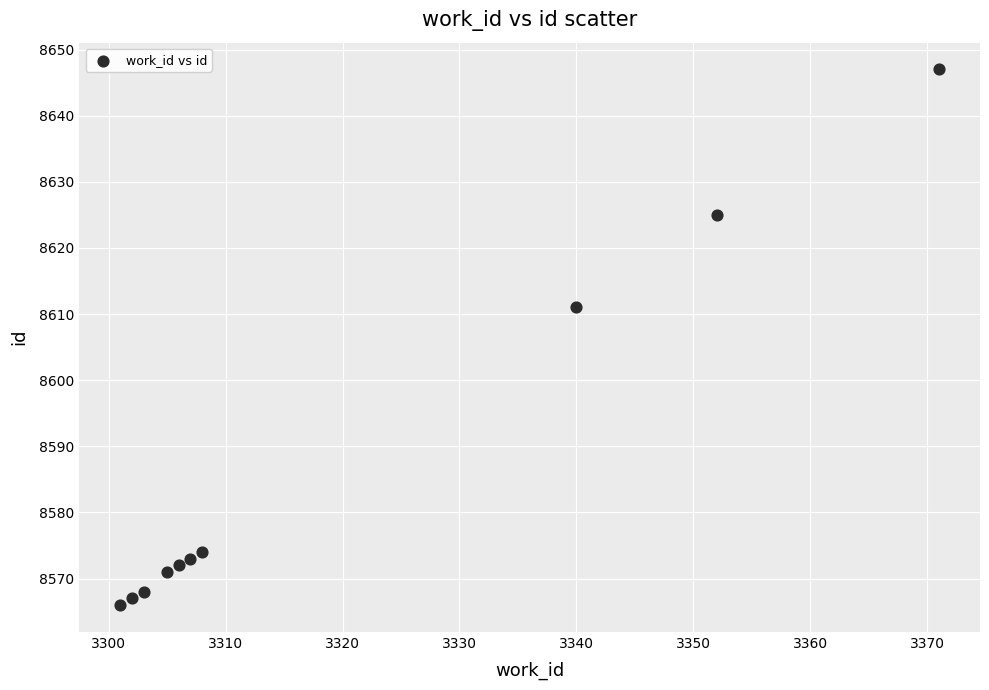

What is the average Y value?

8587